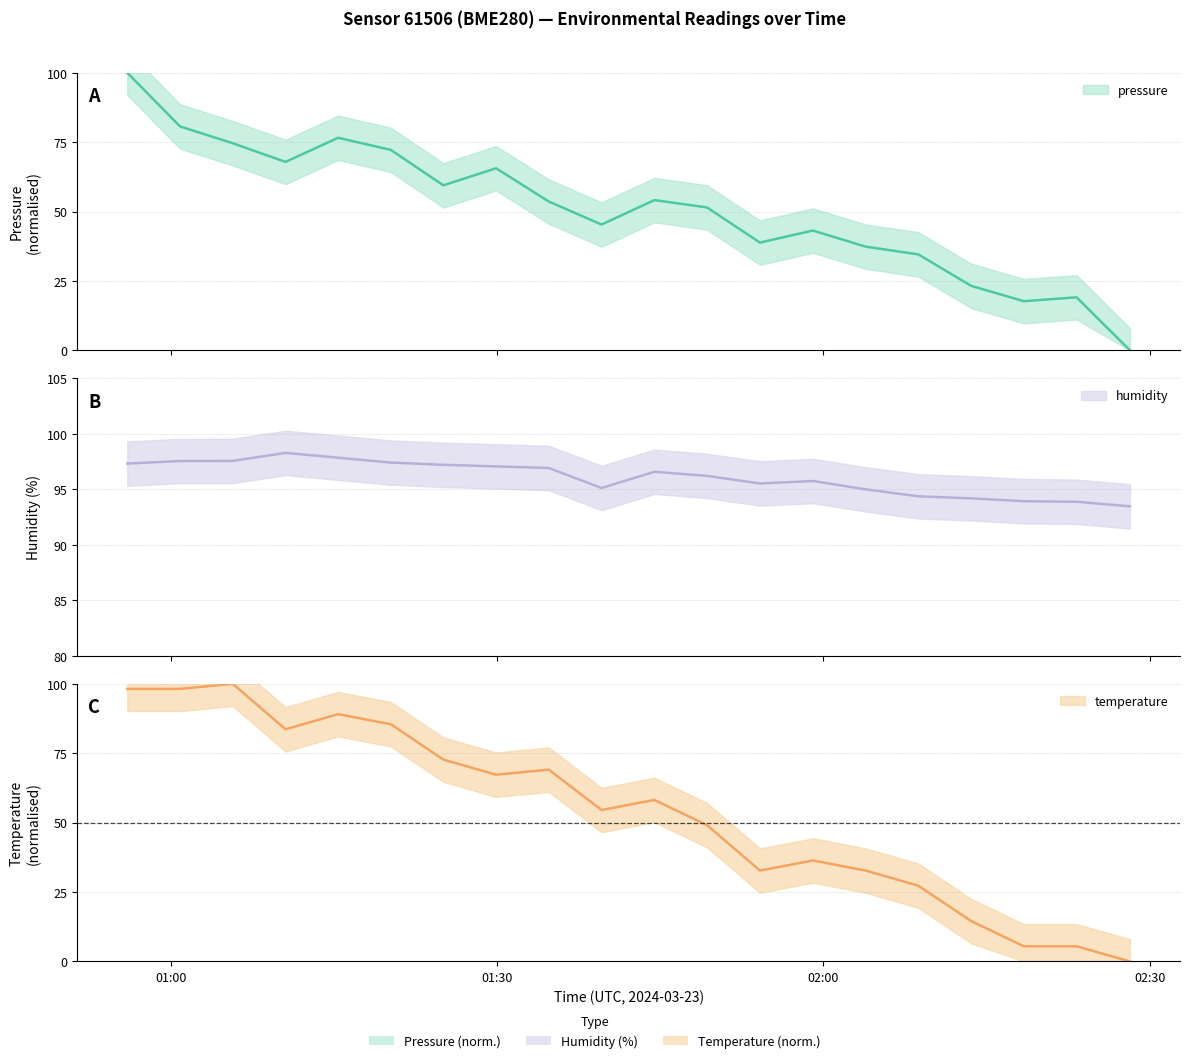

Which label corresponds to the smallest value in the chart?

2024-03-23T02:28:11